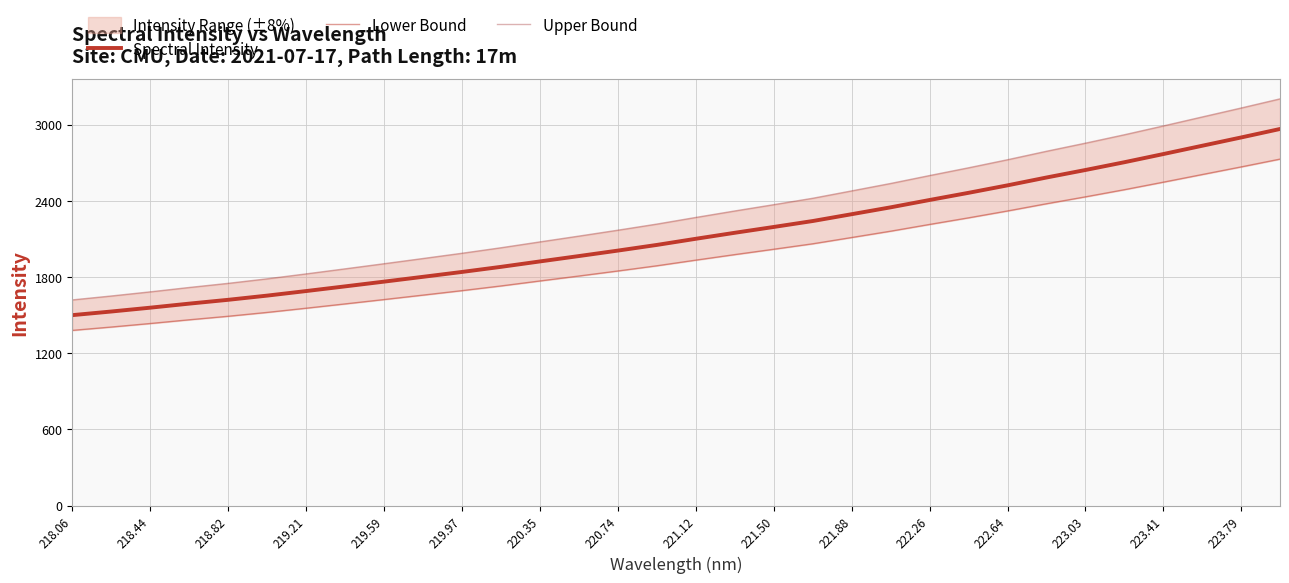

True or false: Lower Bound and Upper Bound cross at least once.

False